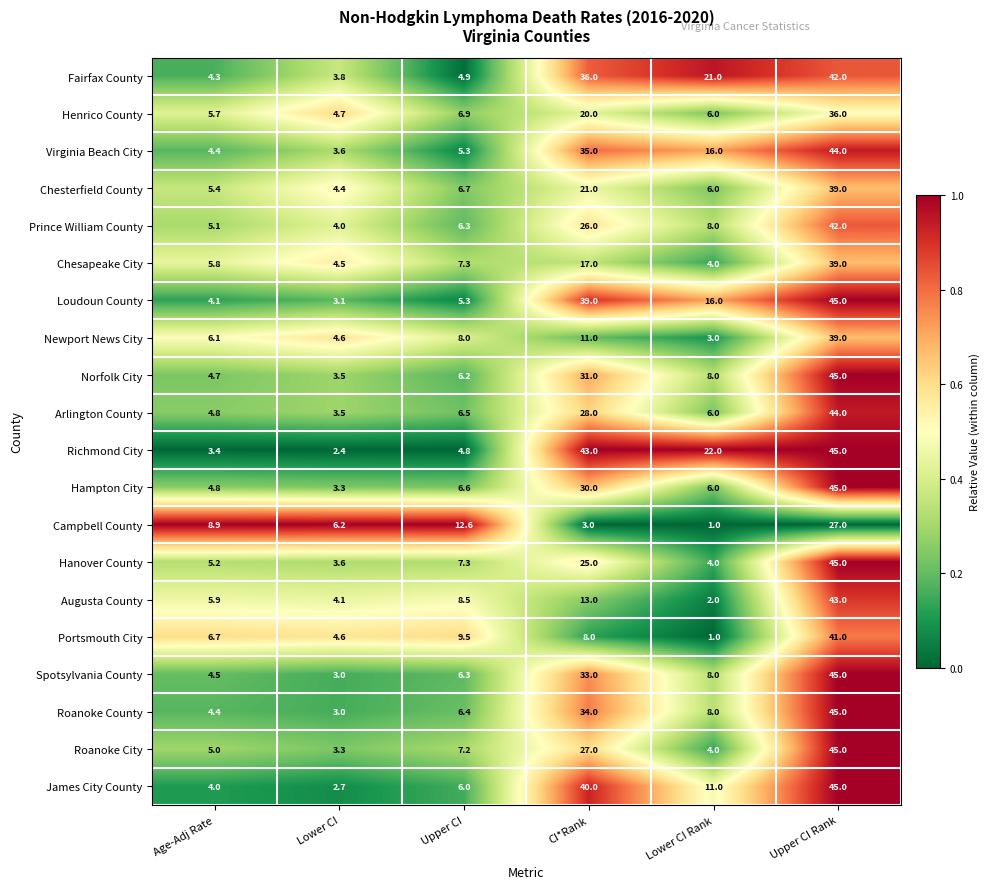

At which category does the chart reach its minimum across all series?

Lower CI Rank